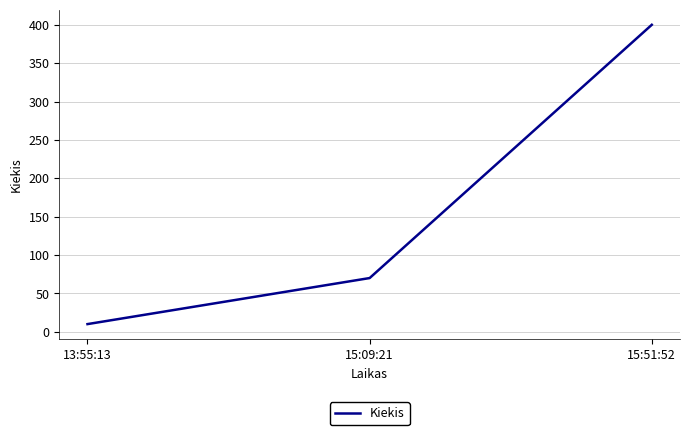

Count the values in the range 10 to 400.

3